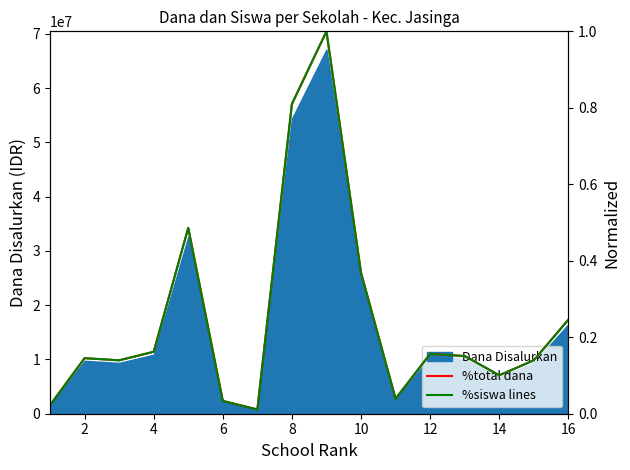

What is the value of the %total dana point at the 2nd from the left?

0.1